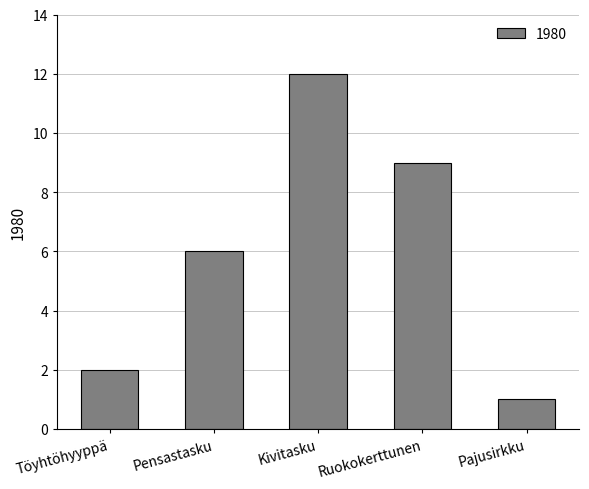

What is the label of the 3rd bar from the left?

Kivitasku